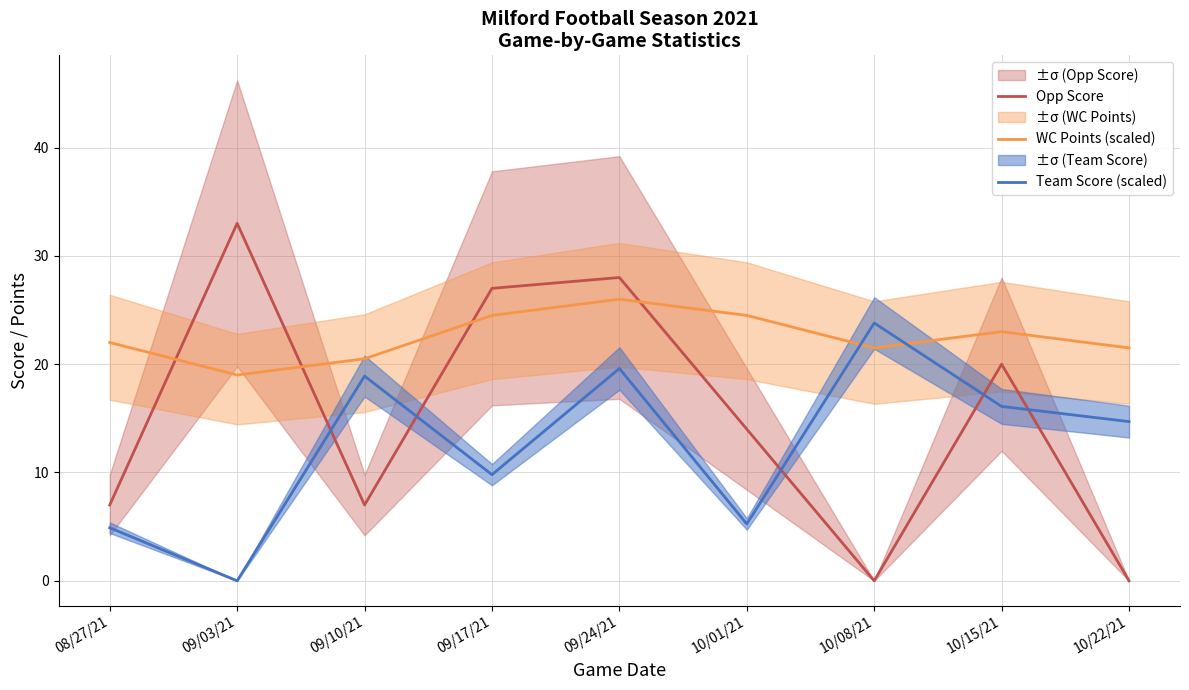

At how many categories does at least one series exceed 6?

9